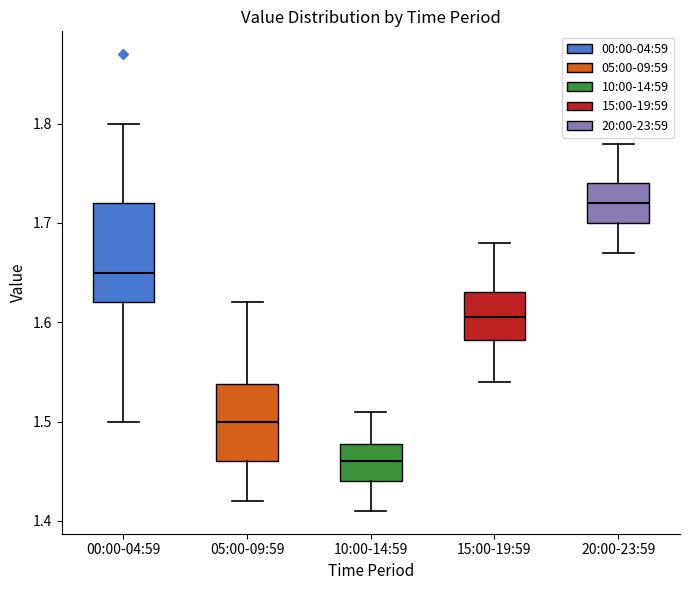

Where does the upper whisker of the box for 20:00-23:59 end on the y-axis? The values are not printed on the chart, so give them approximately, as read against the axis.

1.78